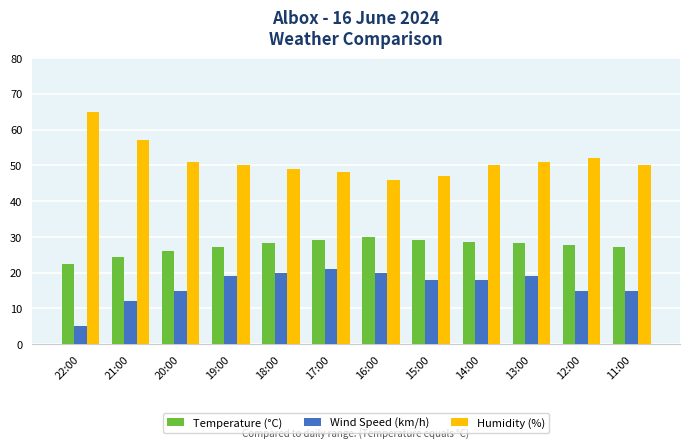

How many series are shown in this chart?

3